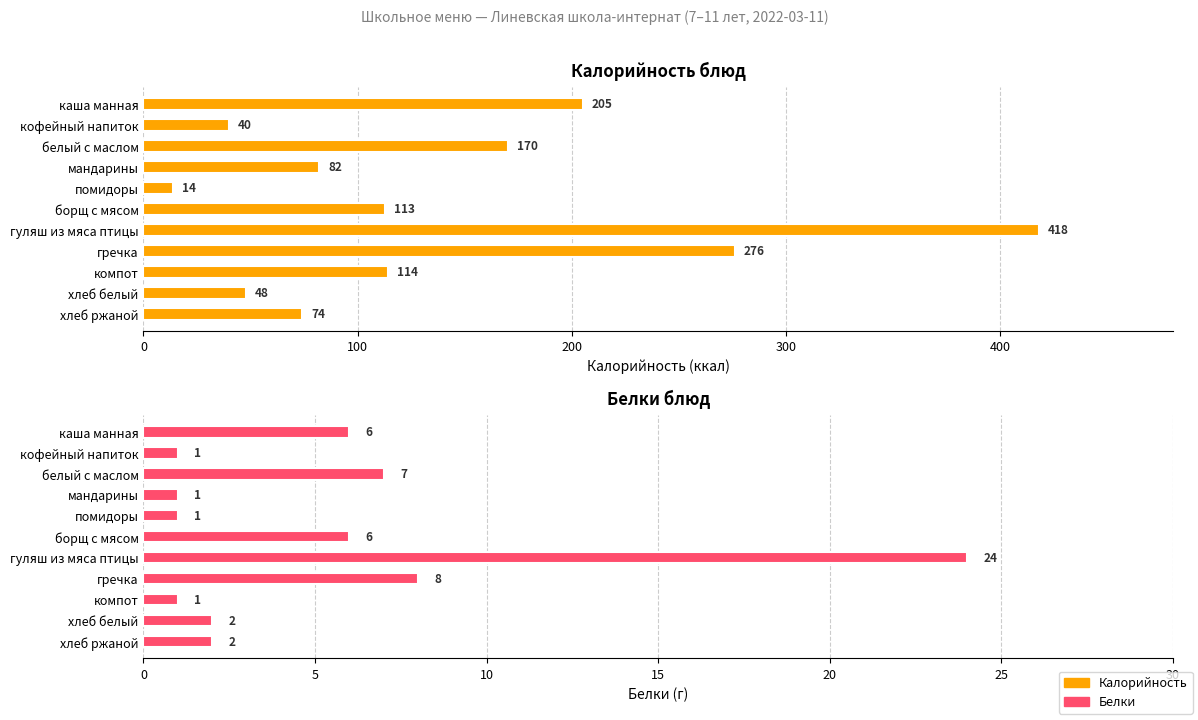

At how many categories does at least one series exceed 319?

1